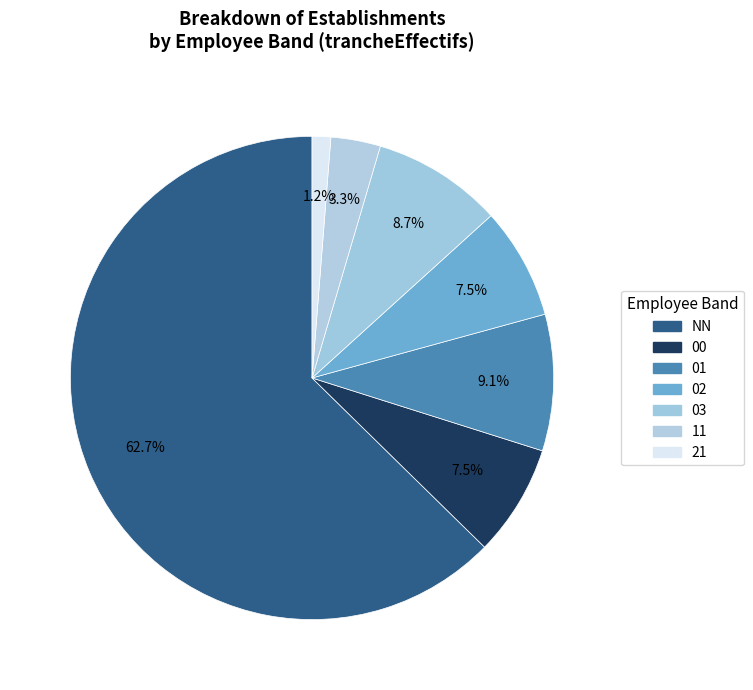

Between NN and 02, which is larger?

NN